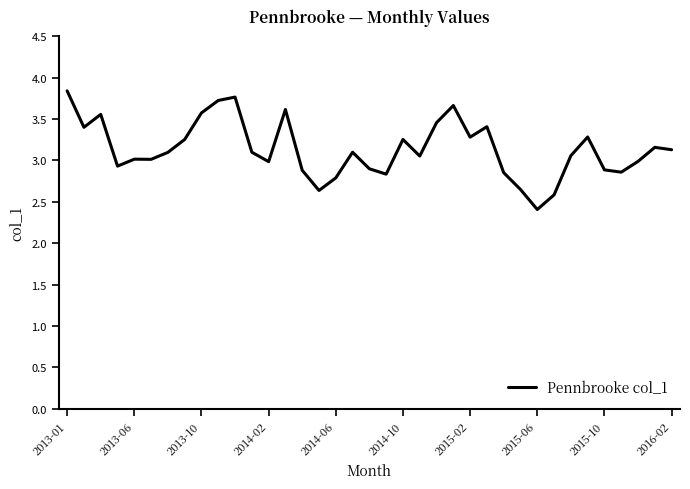

What is the greatest value displayed?

3.8